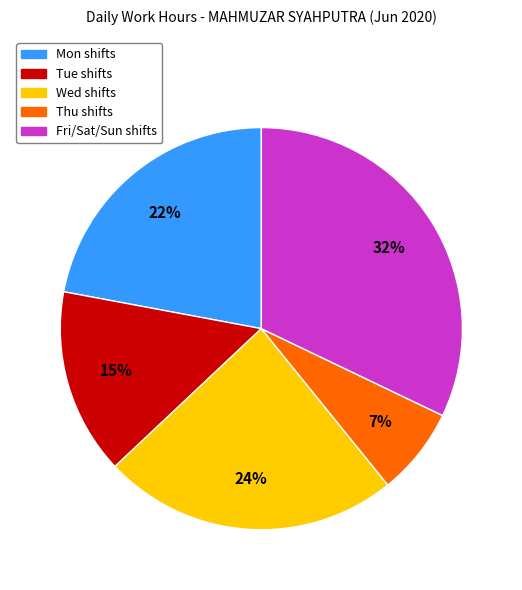

How many slices are in this pie chart?

5